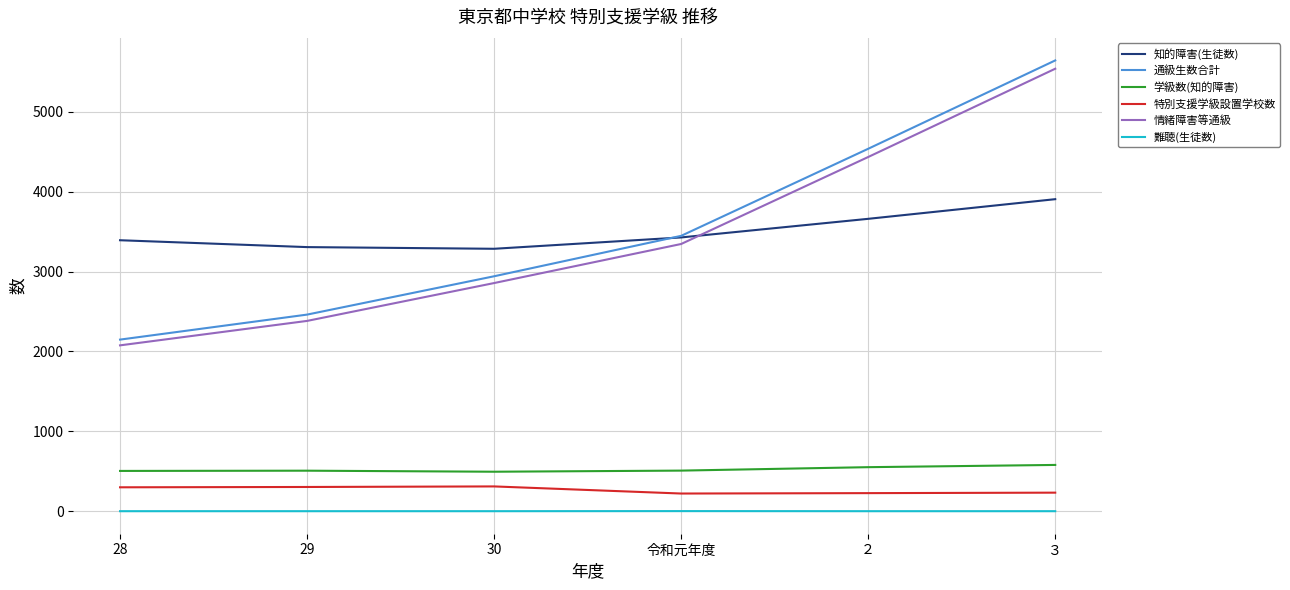

Which series has the largest range (max minus min)?

通級生数合計